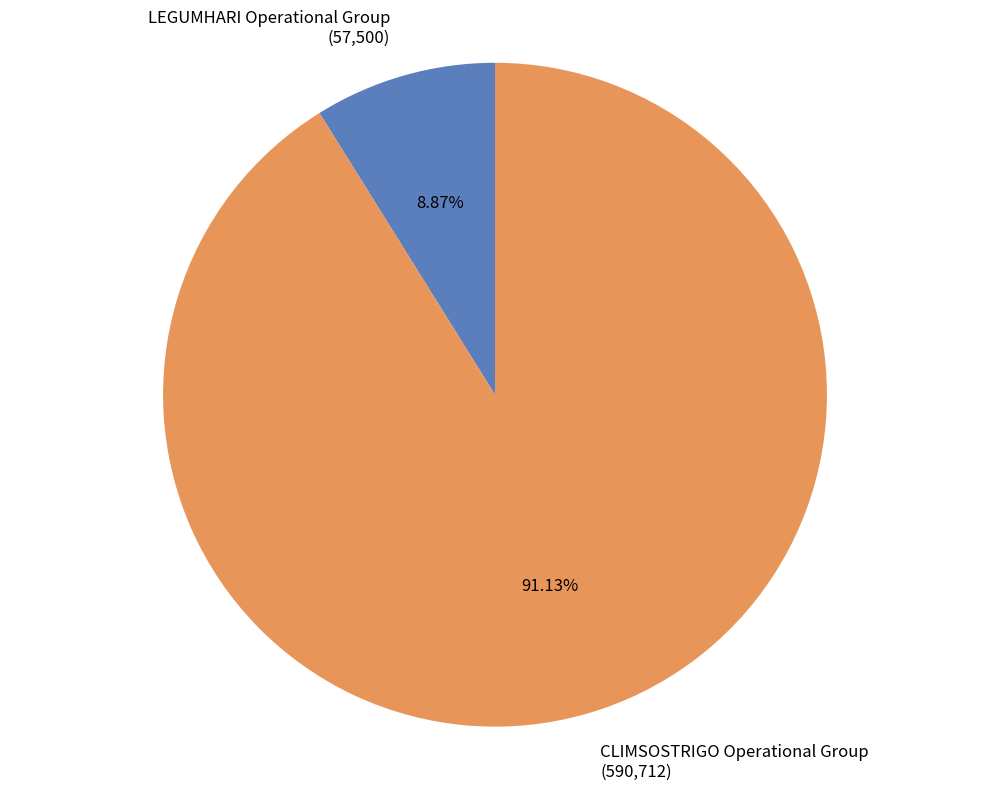

To the nearest percent, what is the difference between the largest and smallest slice percentages?

82%